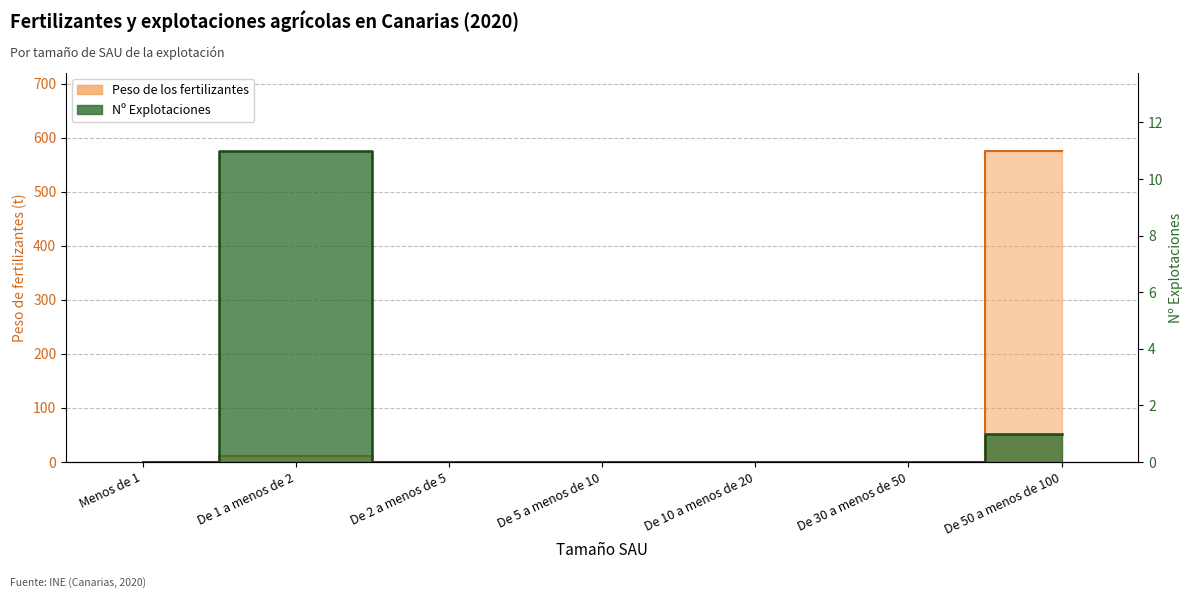

List the series in order of their peak value, lowest first.

Explotaciones, Peso de los fertilizantes